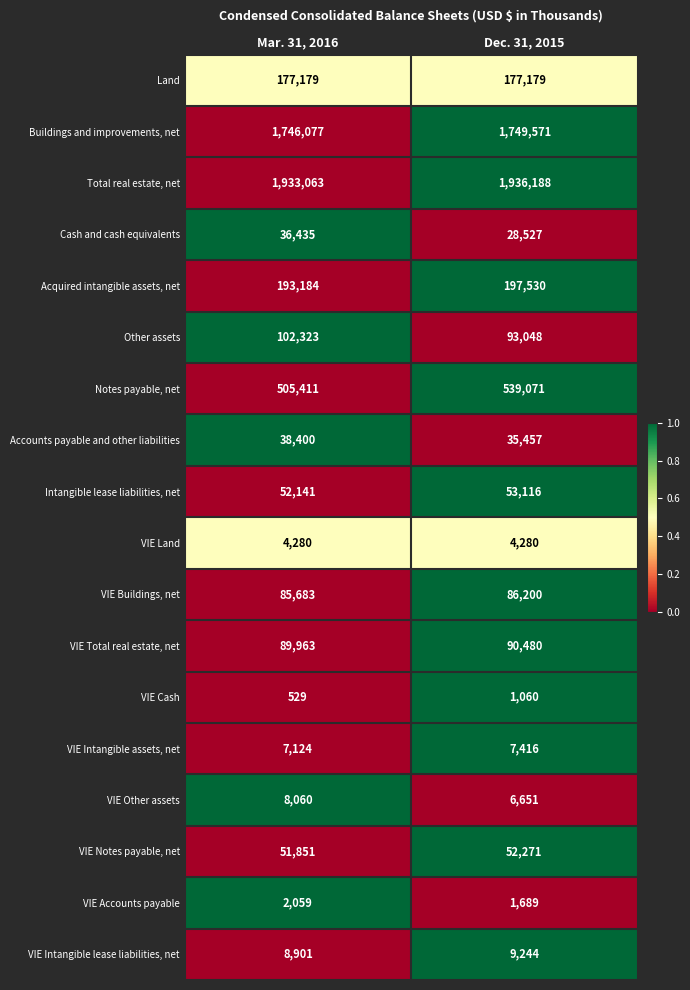

At which category is the sum across all series the highest?

Dec. 31, 2015